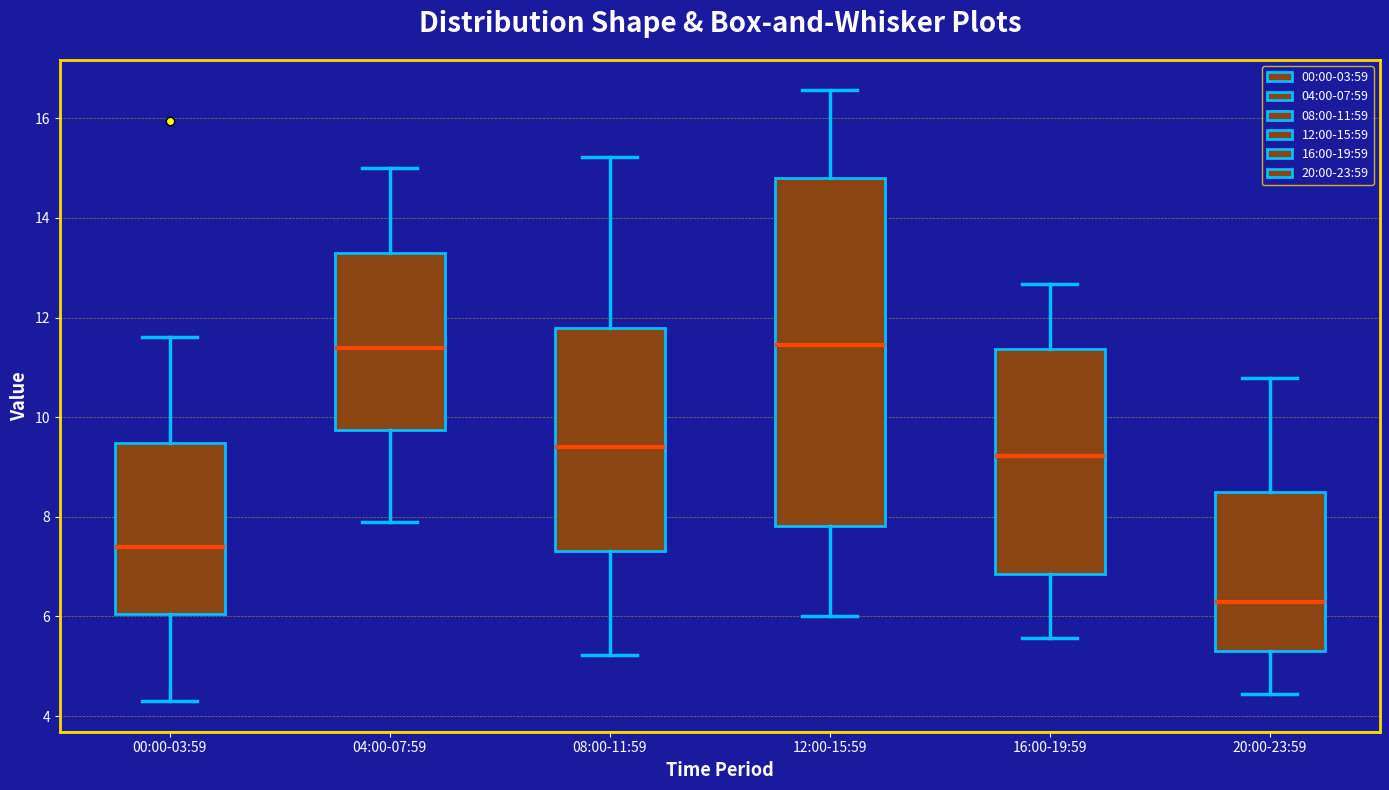

Where is the lower edge of the box for 04:00-07:59 on the y-axis? The values are not printed on the chart, so give them approximately, as read against the axis.

9.8